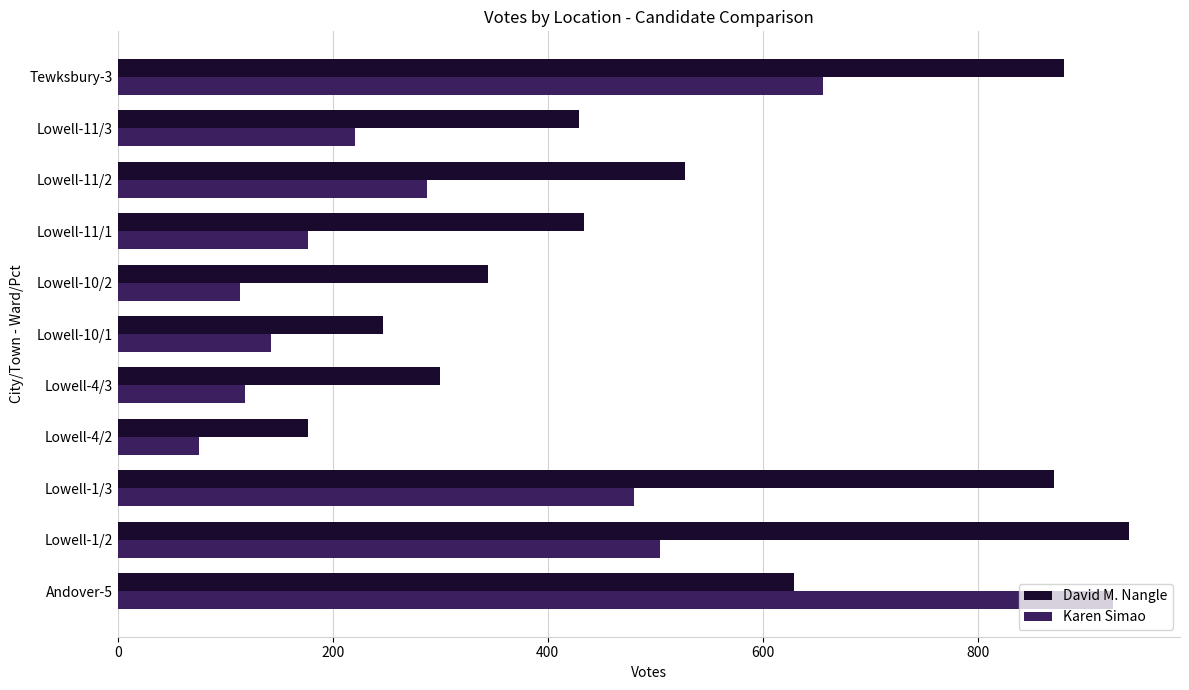

The value of Karen Simao at Lowell-4/3 is 155. True or false?

False